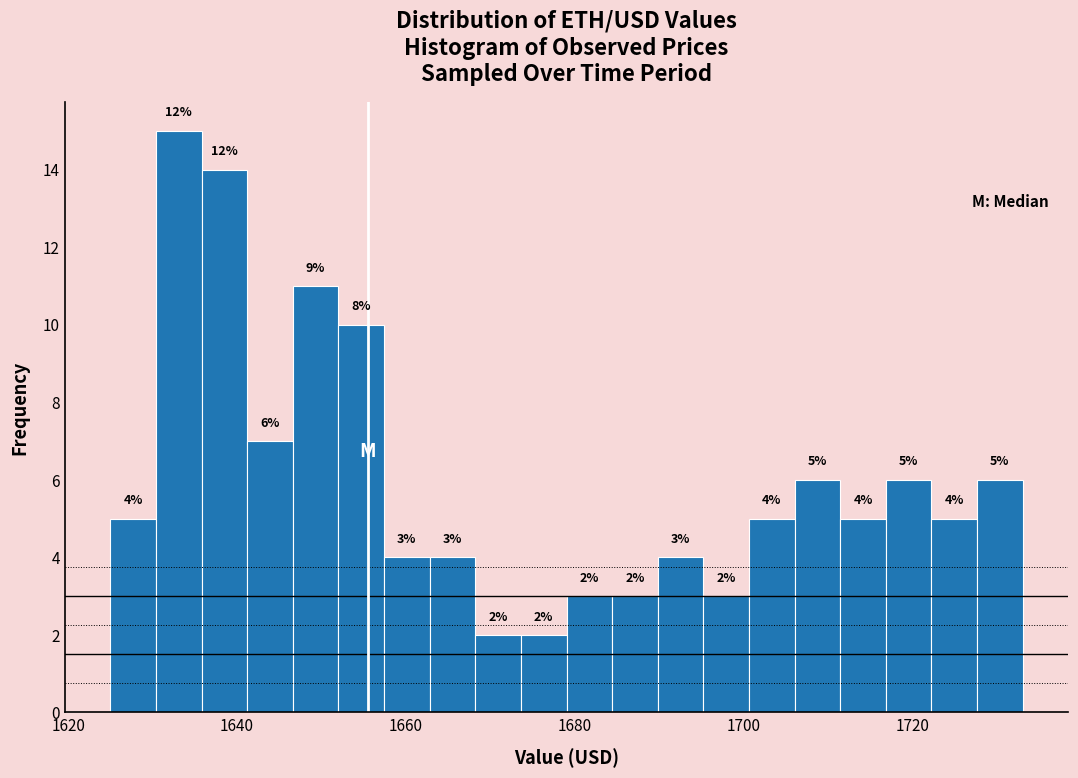

Read against the x-axis, roughly where is the centre of the tallest bar?

1634